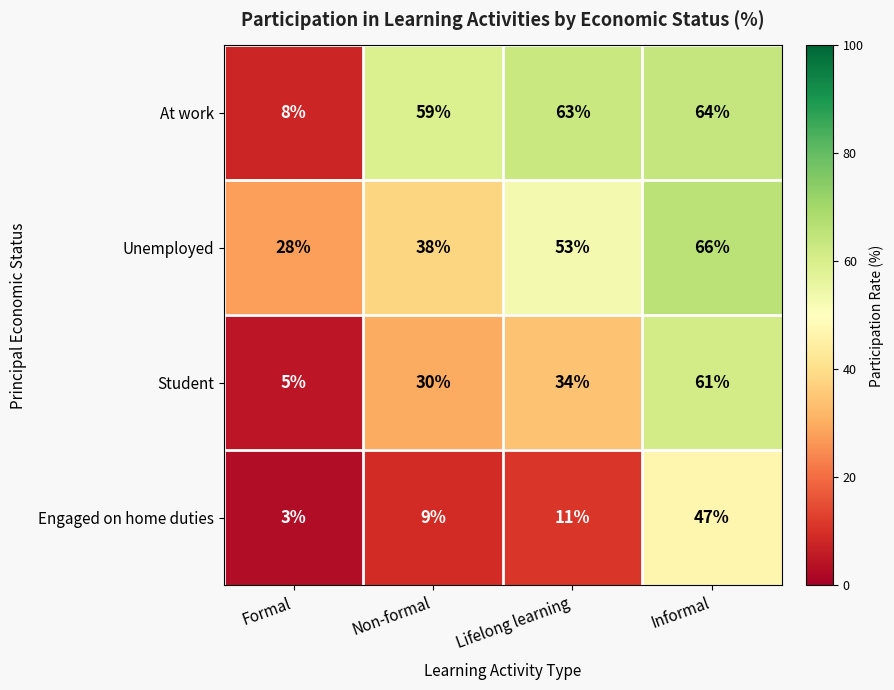

List the labels in order of Unemployed value, smallest first.

Formal, Non-formal, Lifelong learning, Informal